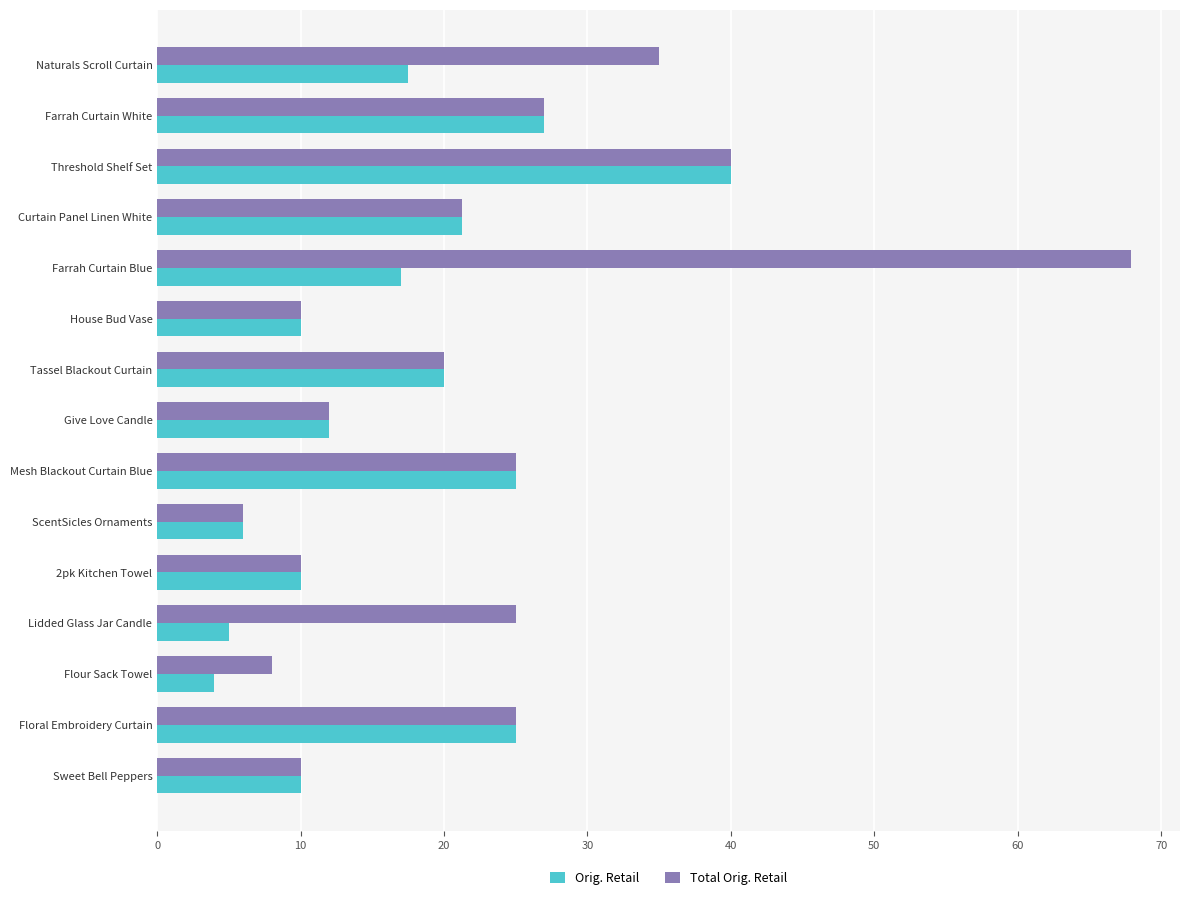

What is the total value across all series at Farrah Curtain White?

54.0